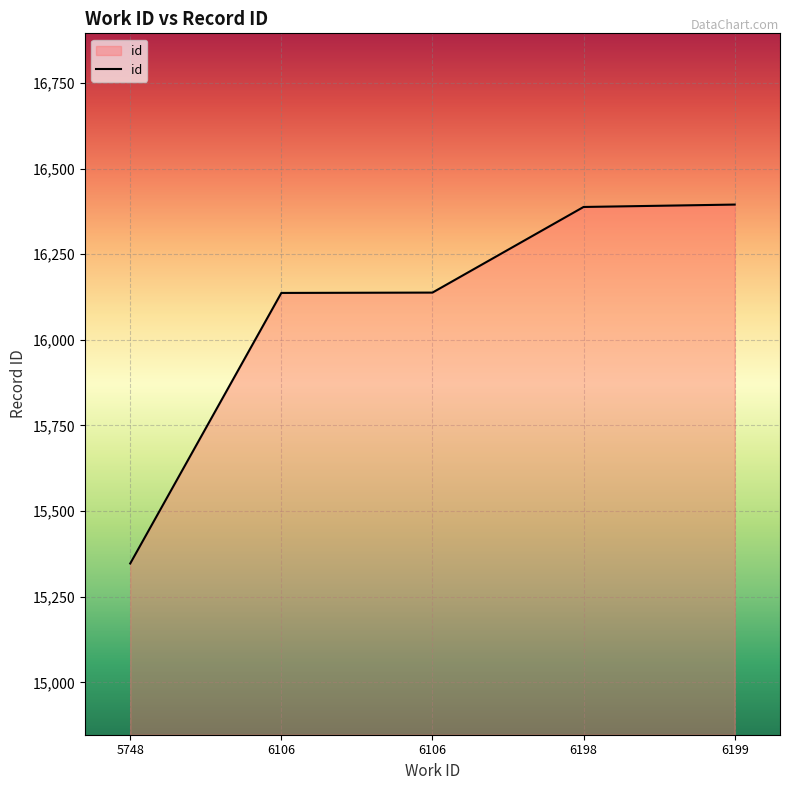

What is the greatest value displayed?

16395